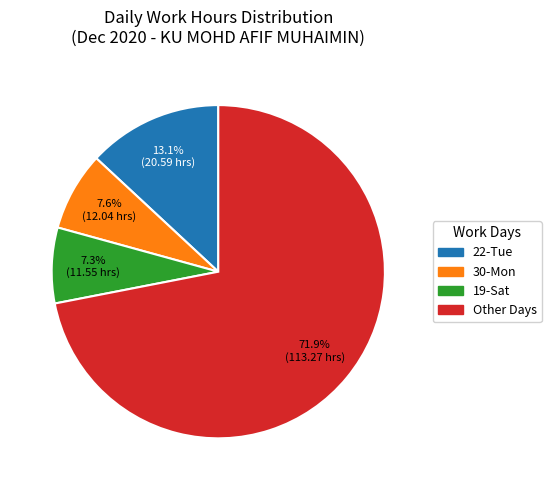

Is there a majority slice in this chart?

Yes